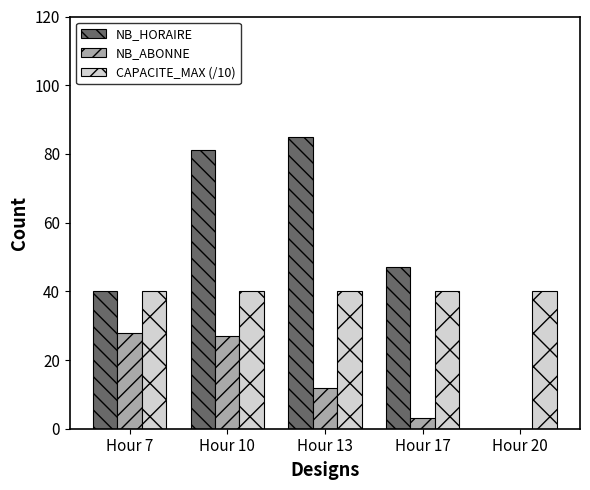

Reading right to left, what are all the values shown in this chart?

NB_HORAIRE: Hour 20=0	Hour 17=47	Hour 13=85	Hour 10=81	Hour 7=40
NB_ABONNE: Hour 20=0	Hour 17=3	Hour 13=12	Hour 10=27	Hour 7=28
CAPACITE_MAX (/10): Hour 20=40	Hour 17=40	Hour 13=40	Hour 10=40	Hour 7=40